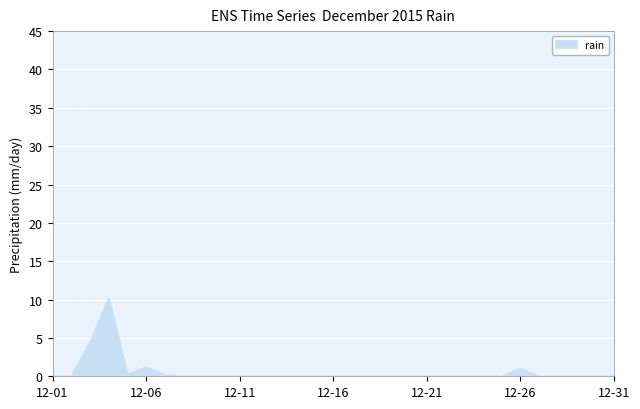

Reading left to right, extract all data points from this chart.

0.0	0.0	4.4	10.2	0.2	1.2	0.2	0.0	0.0	0.0	0.0	0.0	0.0	0.0	0.0	0.0	0.0	0.0	0.0	0.0	0.0	0.0	0.0	0.0	0.0	1.0	0.0	0.0	0.0	0.0	0.0